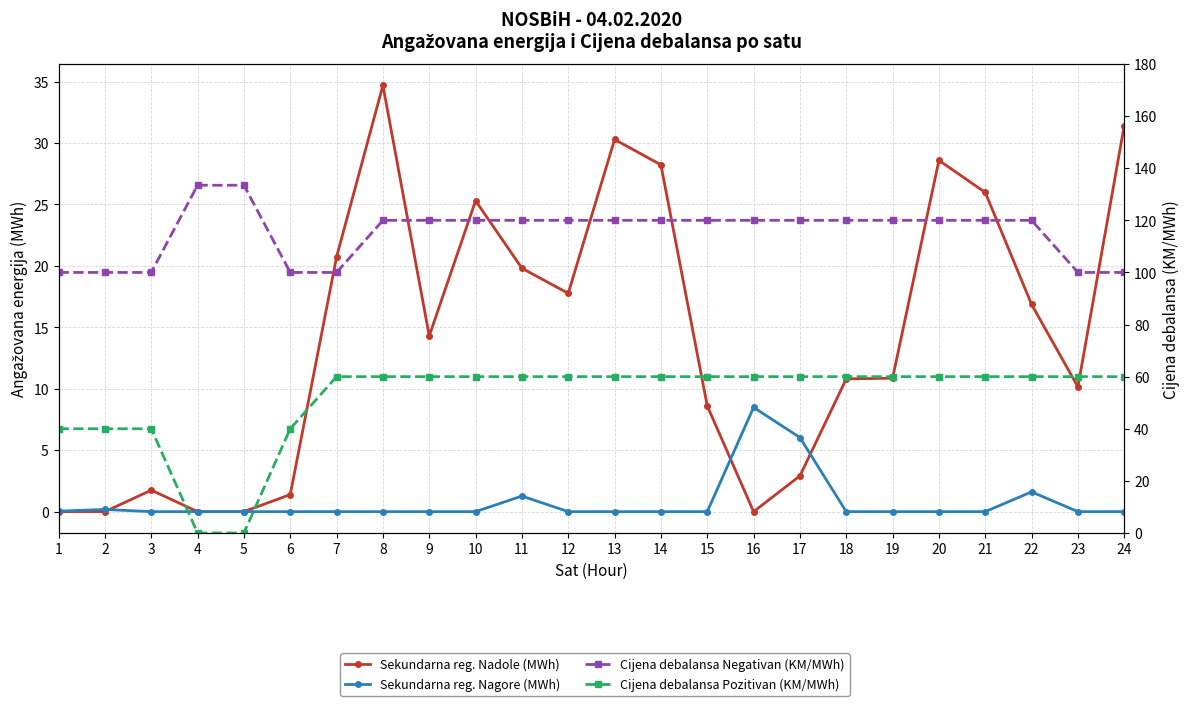

What is the difference between the Cijena debalansa Negativan (KM/MWh) values at 10 and 4?

13.5